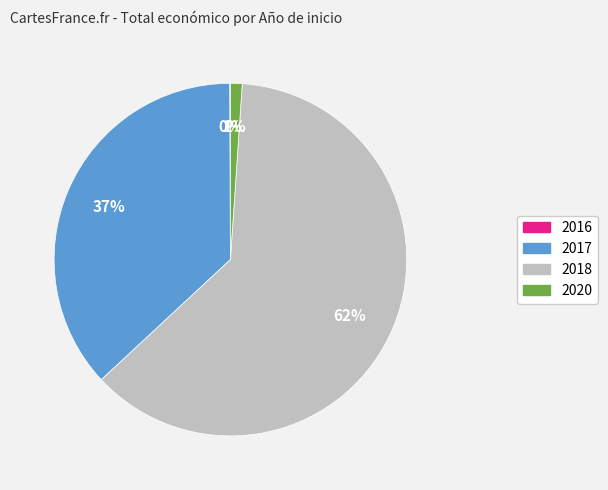

Is there a majority slice in this chart?

Yes